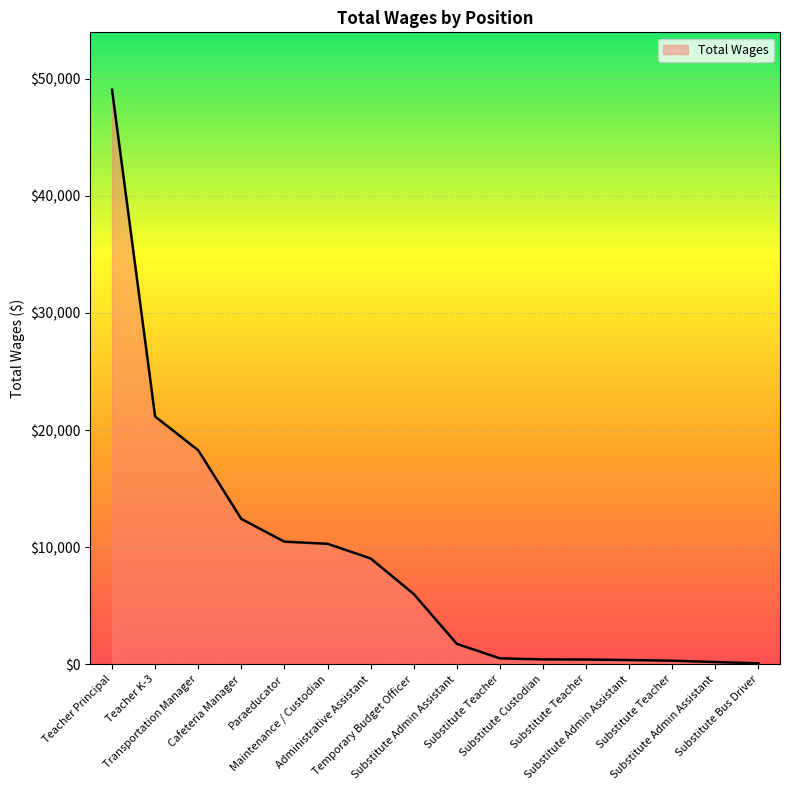

How many lines are shown in the chart?

1